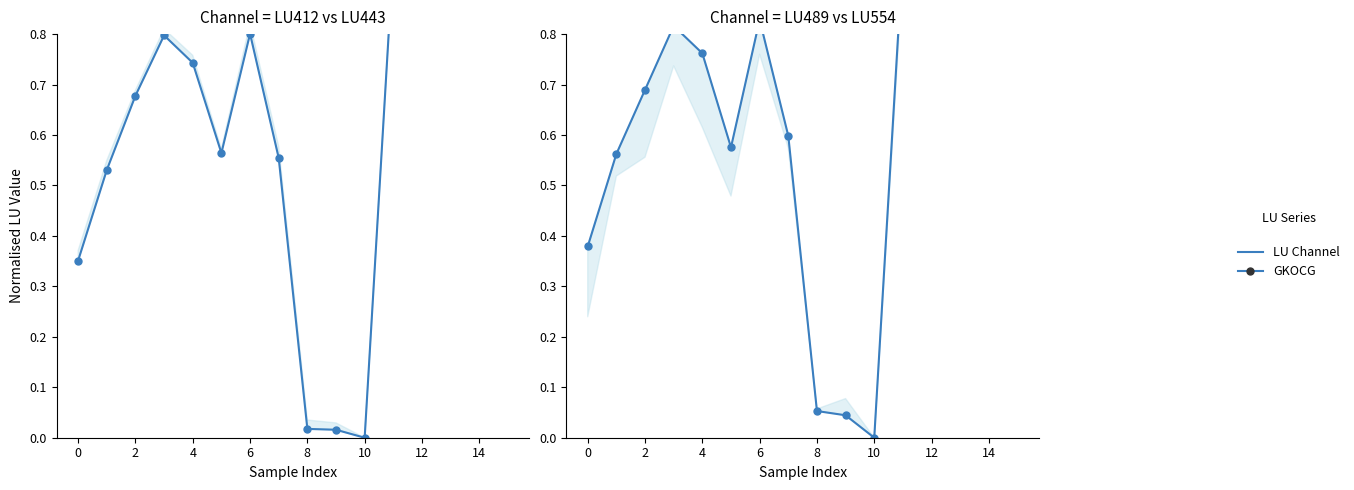

How many lines are shown in the chart?

2